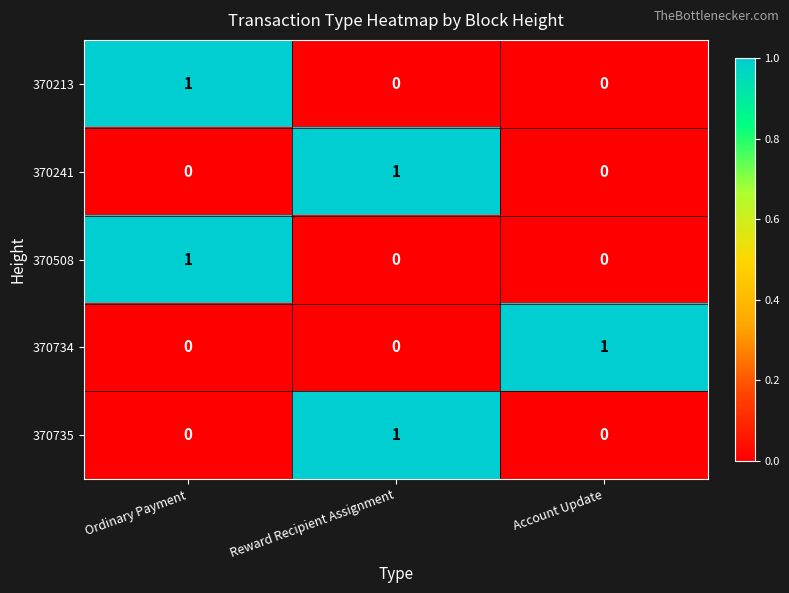

The value of 370508 at Reward Recipient Assignment is 0. True or false?

True